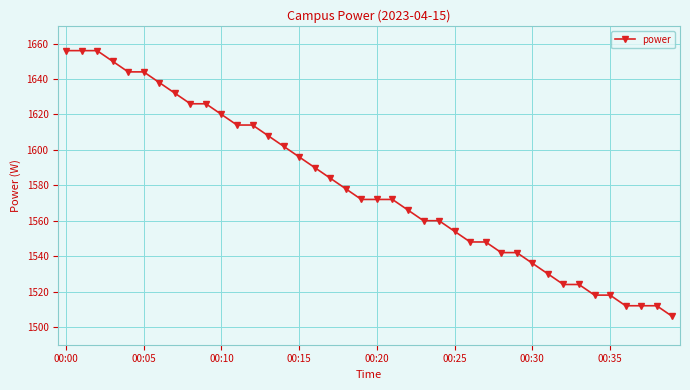

How many lines are shown in the chart?

1